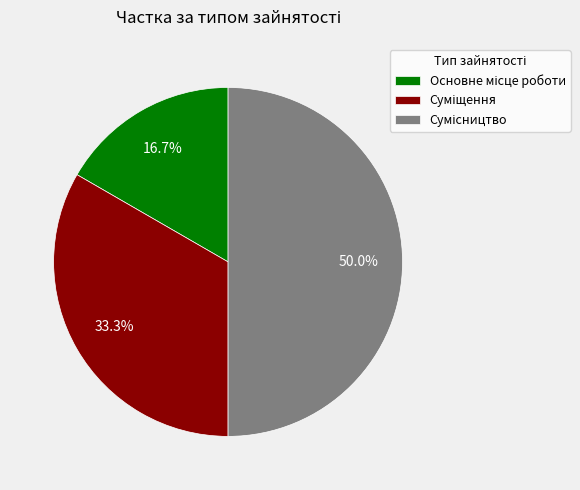

Approximately how many times larger is the value at Сумісництво compared to Суміщення?

1.5